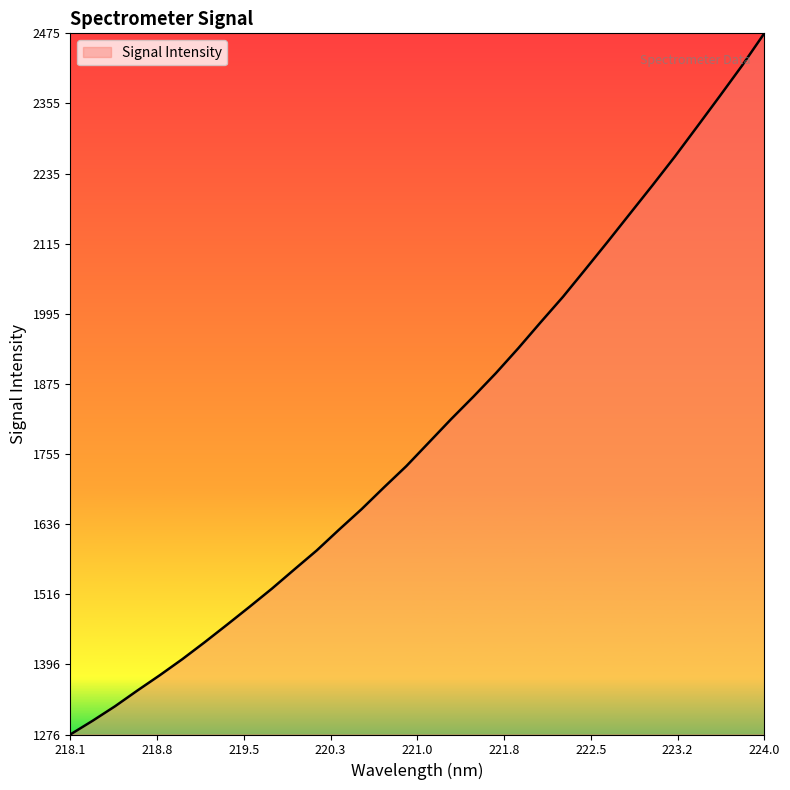

What is the minimum value shown in the chart?

1276.0